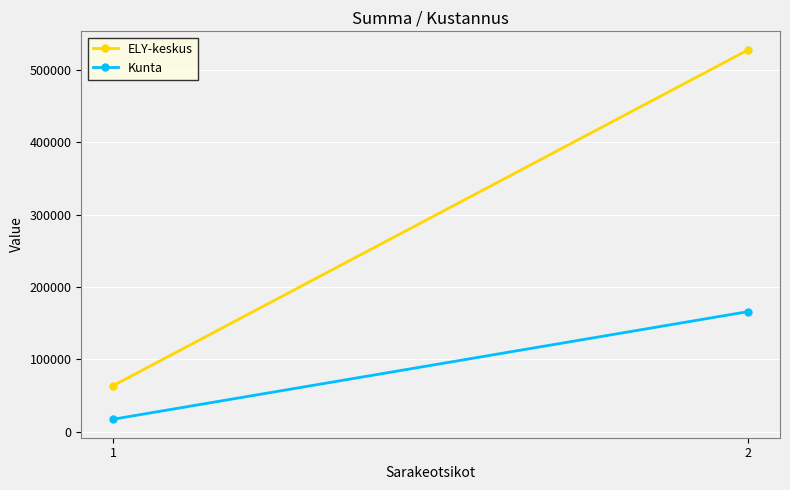

True or false: ELY-keskus has a value of 63620 at 1.

True